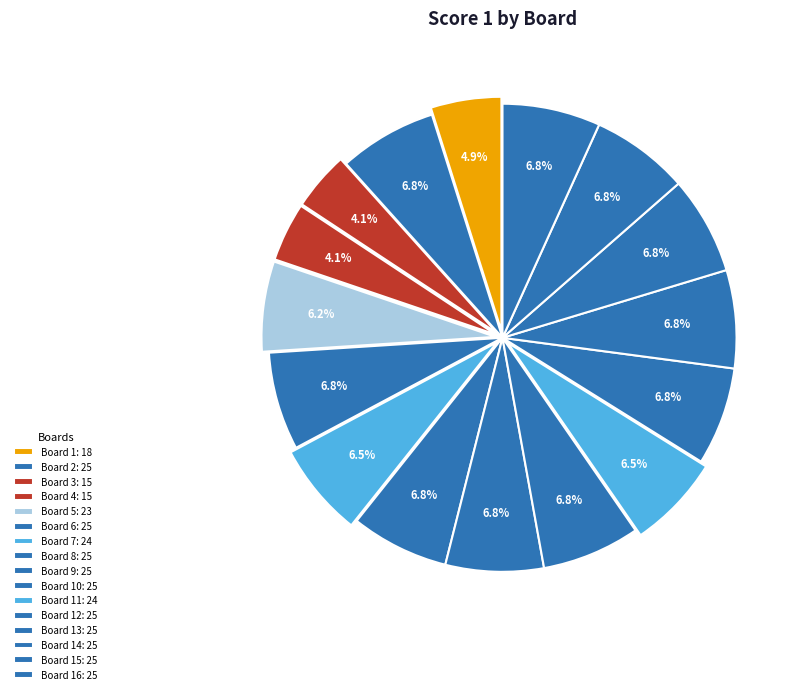

Count the number of slices in the pie.

16